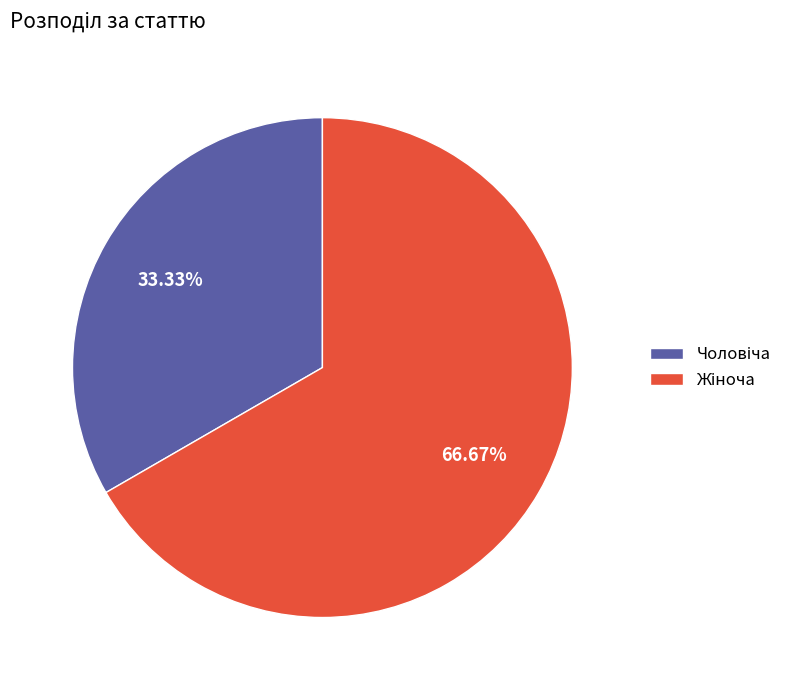

Is there any slice that represents more than half of the pie?

Yes